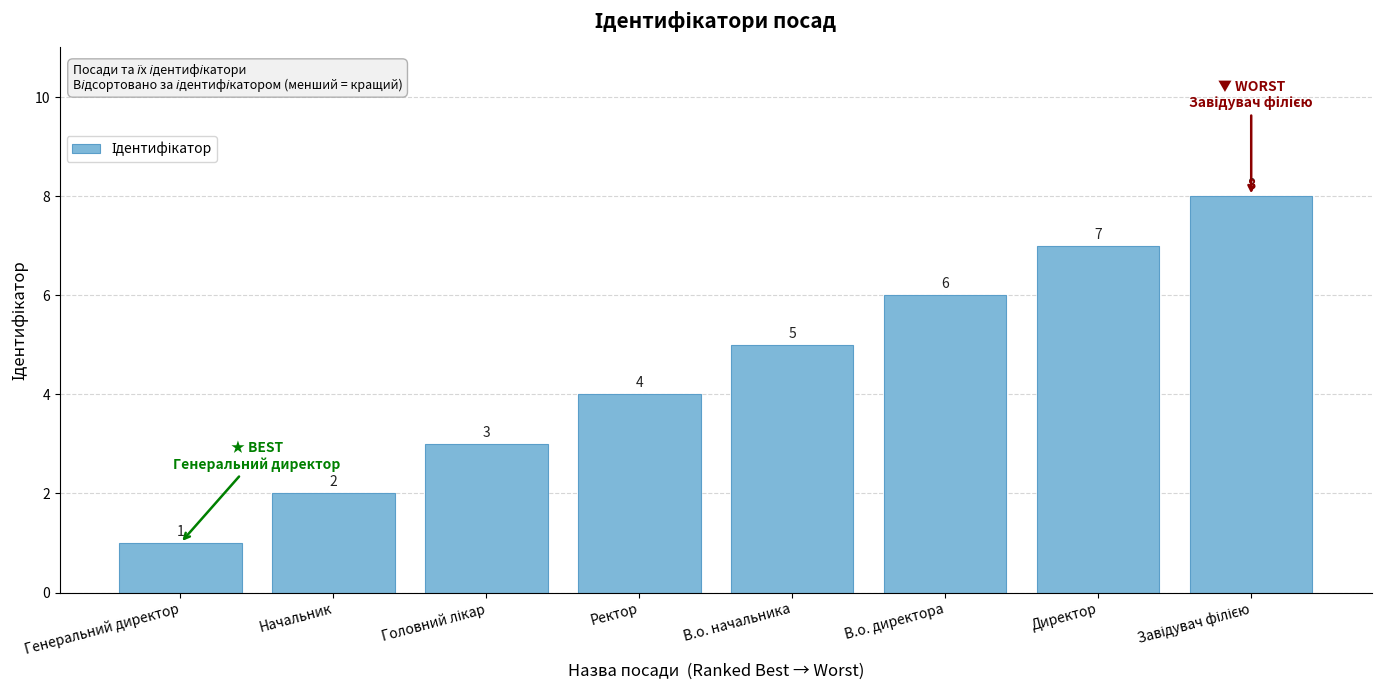

Which has a higher value, В.о. начальника or Начальник?

В.о. начальника